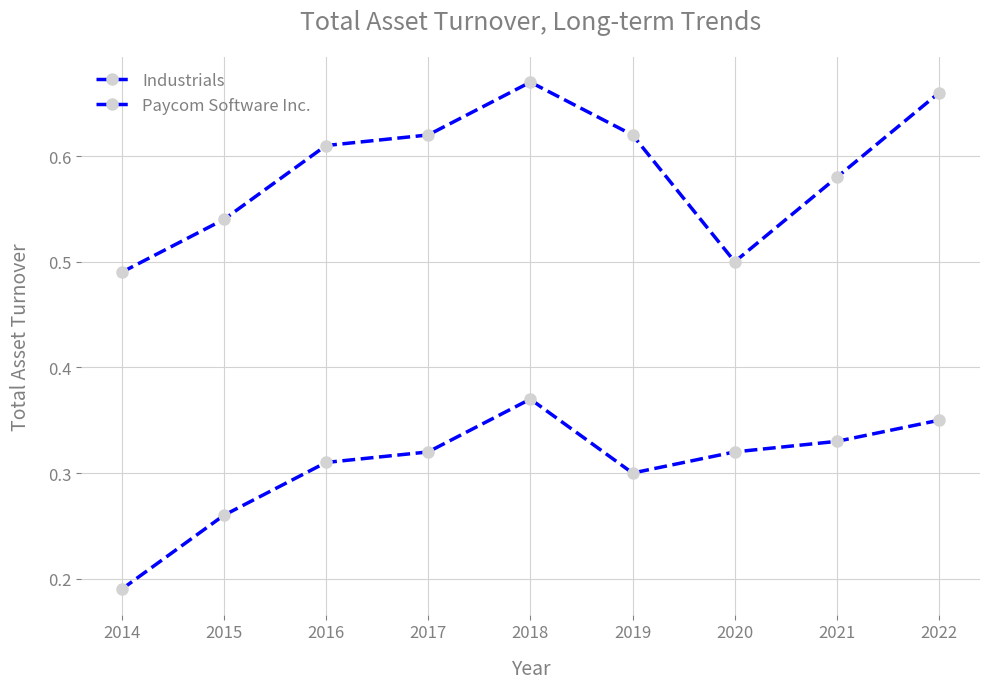

Count the number of categories in the chart.

9